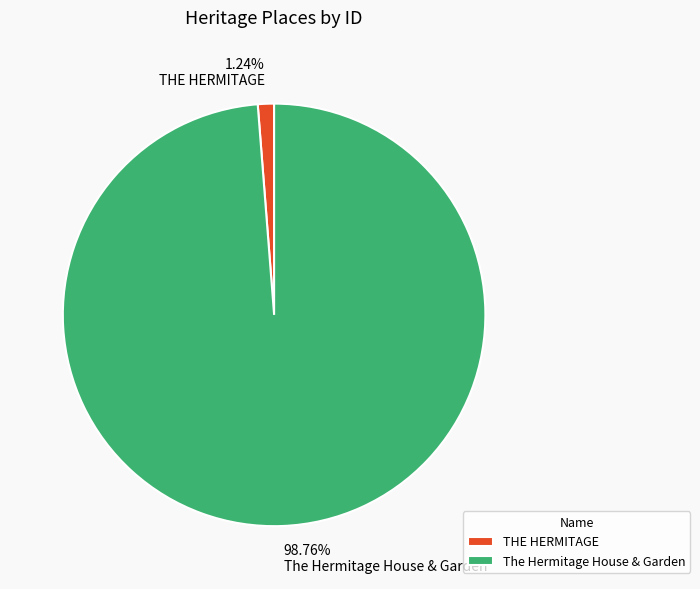

To the nearest percent, what is the difference between the largest and smallest slice percentages?

98%